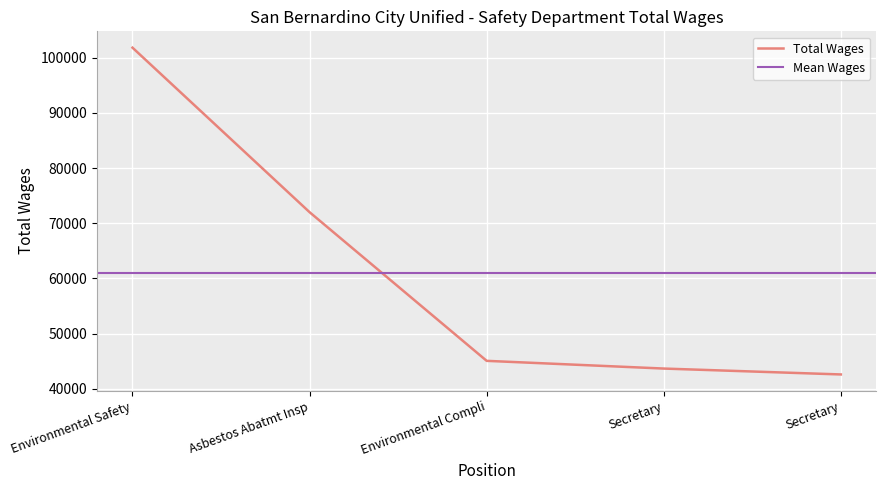

What is the value of the 4th point from the left?

43679